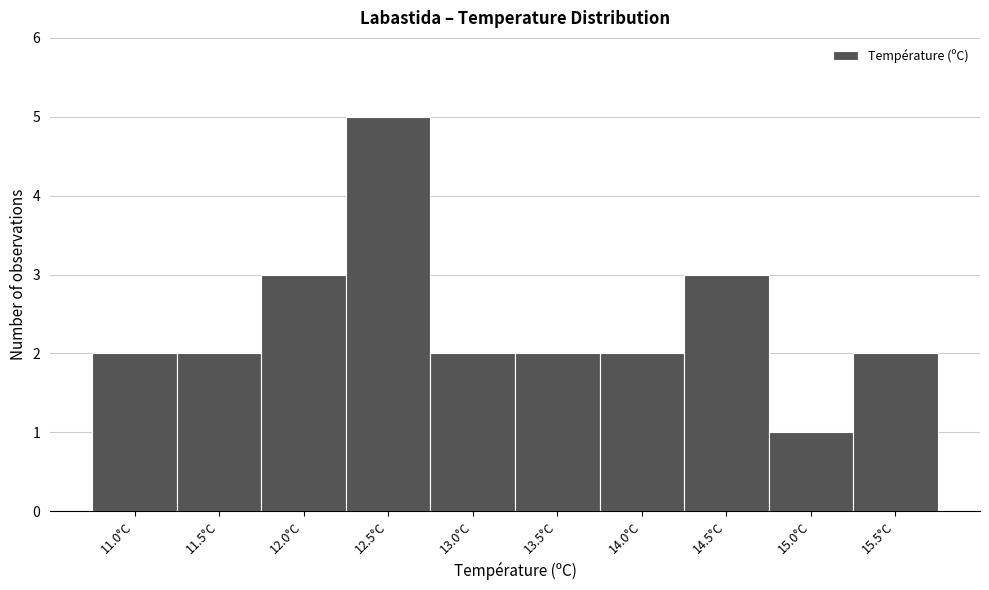

Reading right to left, what are all the values shown in this chart?

2	1	3	2	2	2	5	3	2	2